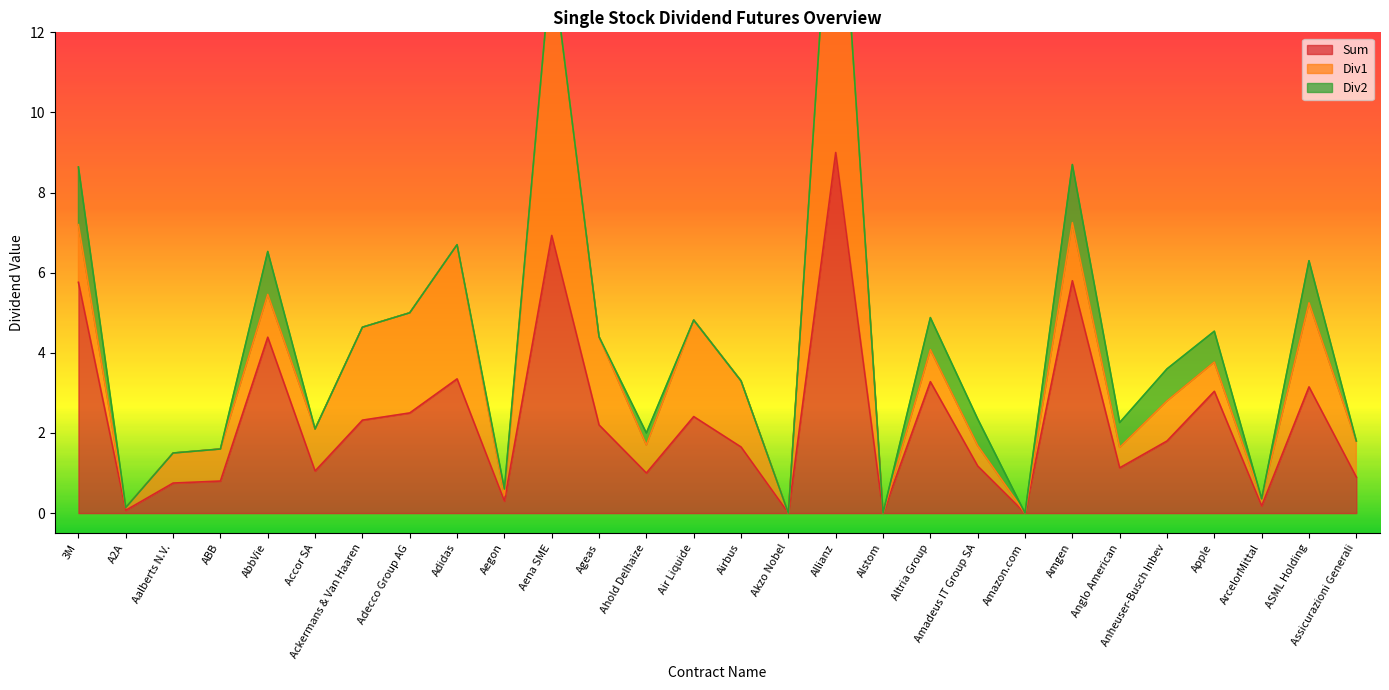

Where is the first local minimum for Sum?

A2A